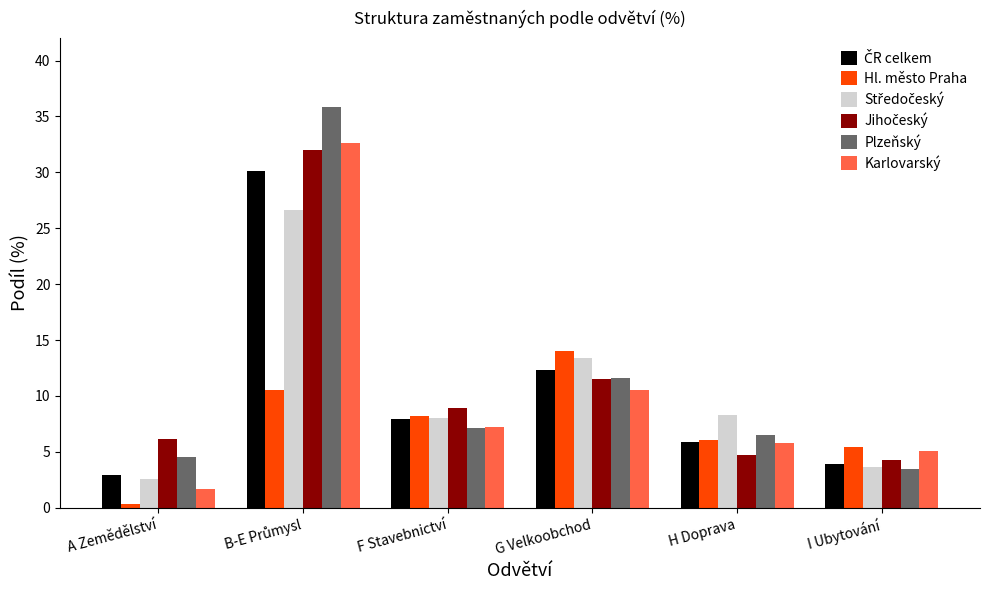

What is the label of the 6th bar from the right?

A Zemědělství